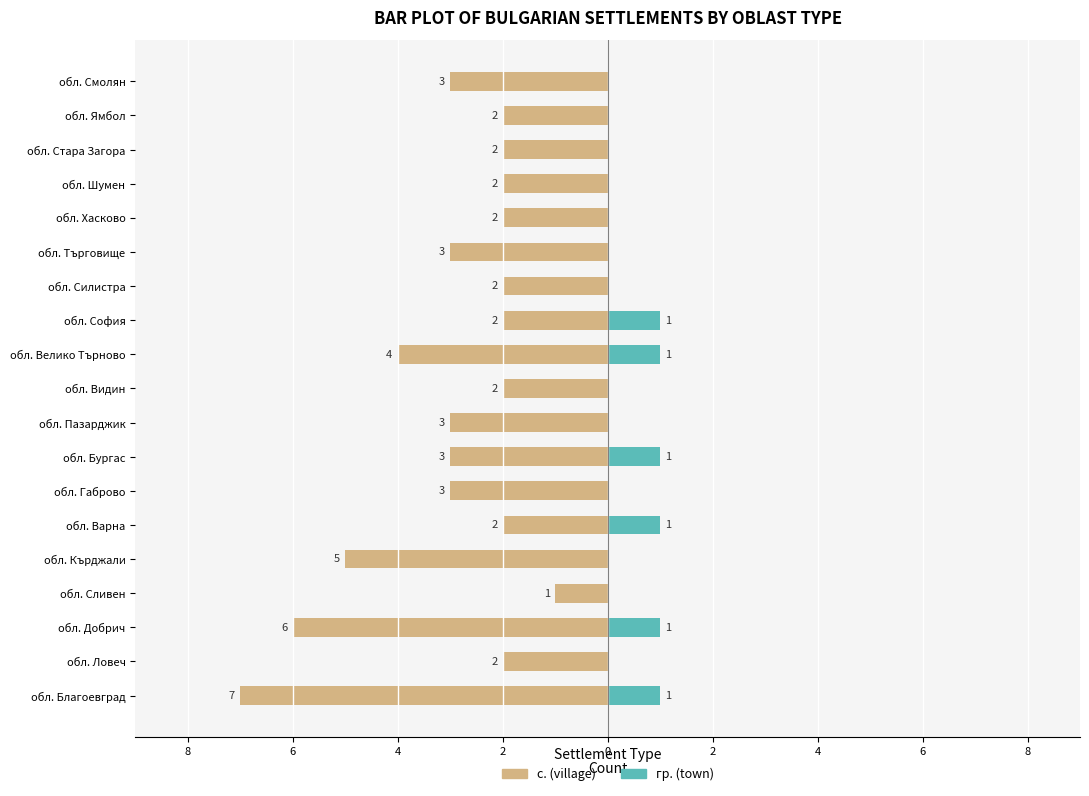

Are the bars grouped side by side (vs. stacked)?

Yes